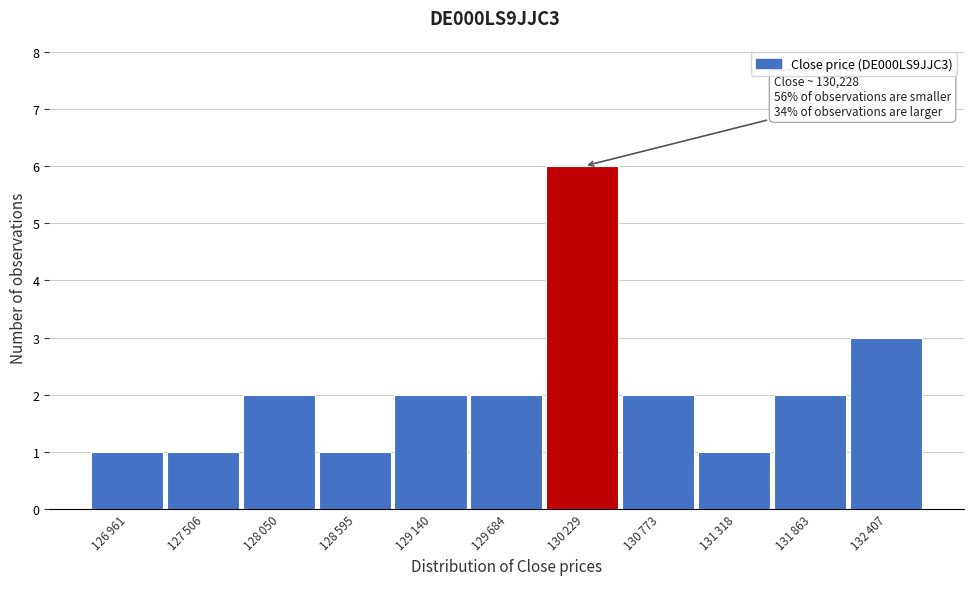

Reading left to right, list all the values displayed in this chart.

1	1	2	1	2	2	6	2	1	2	3